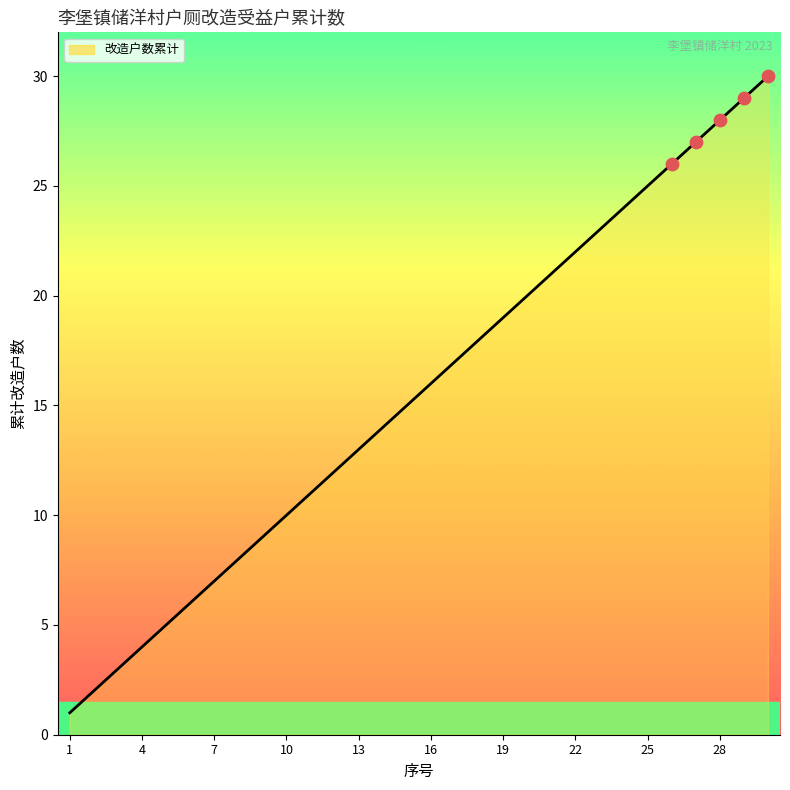

What is the greatest value displayed?

30